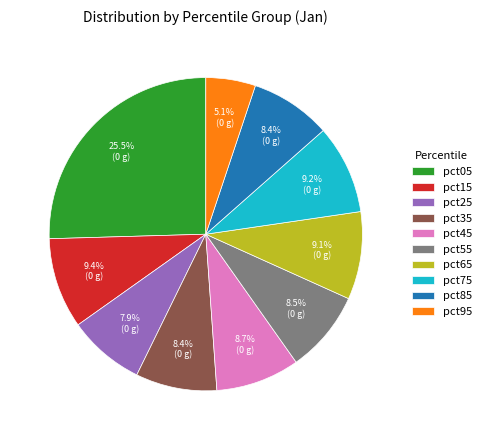

Is there a majority slice in this chart?

No